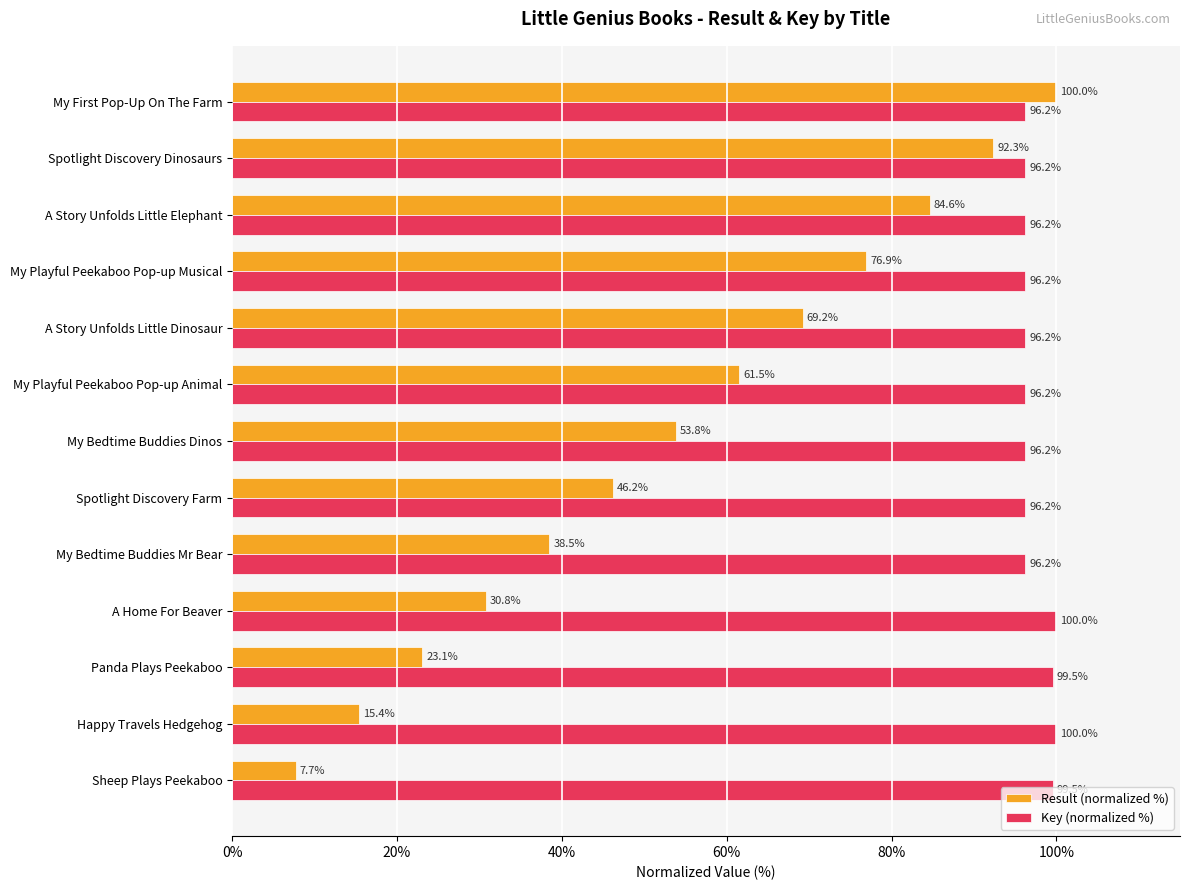

What are all the series names shown in the legend?

Result (normalized %), Key (normalized %)